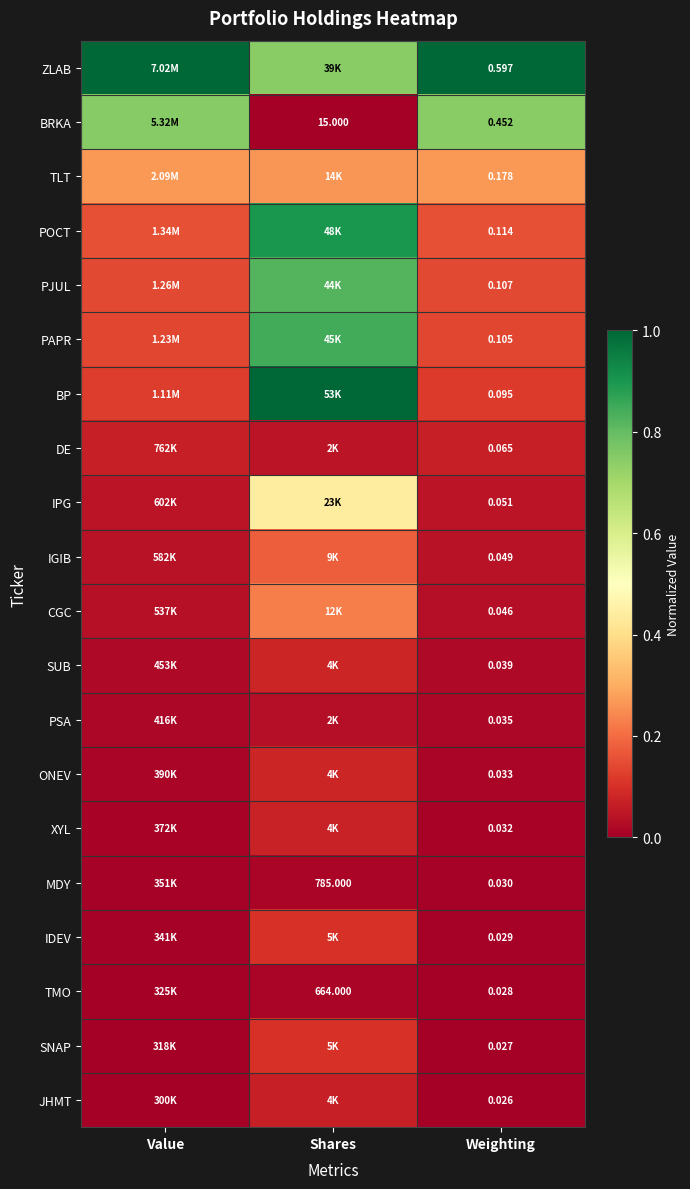

What is the average value of the PJUL series?

0.4